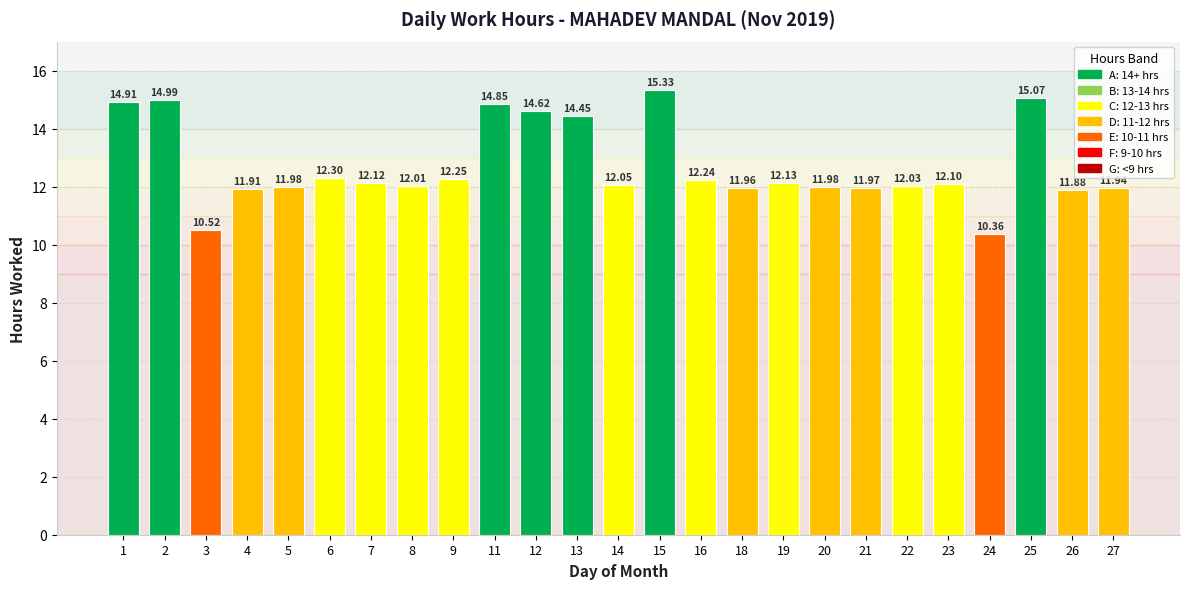

Count the number of categories in the chart.

25